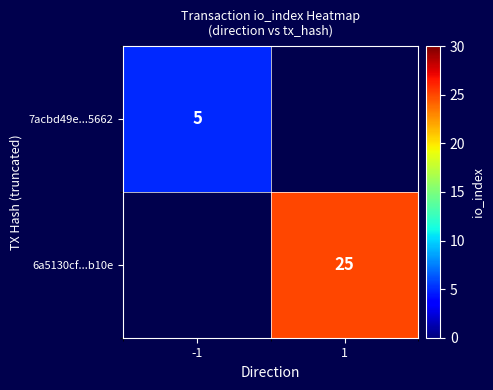

What is the smallest value displayed?

5.0